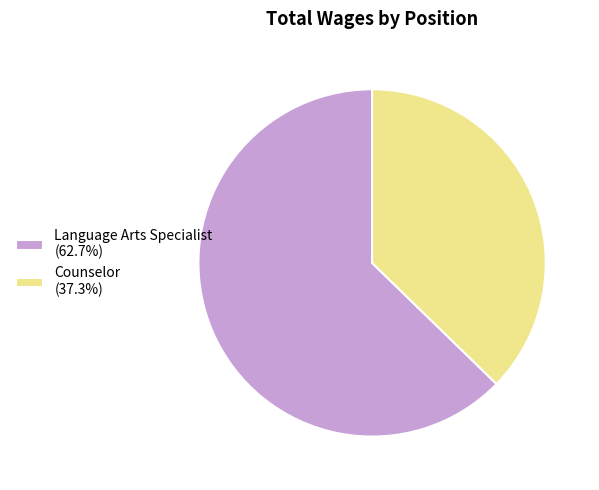

The Language Arts Specialist slice represents 63% of the pie. True or false?

True